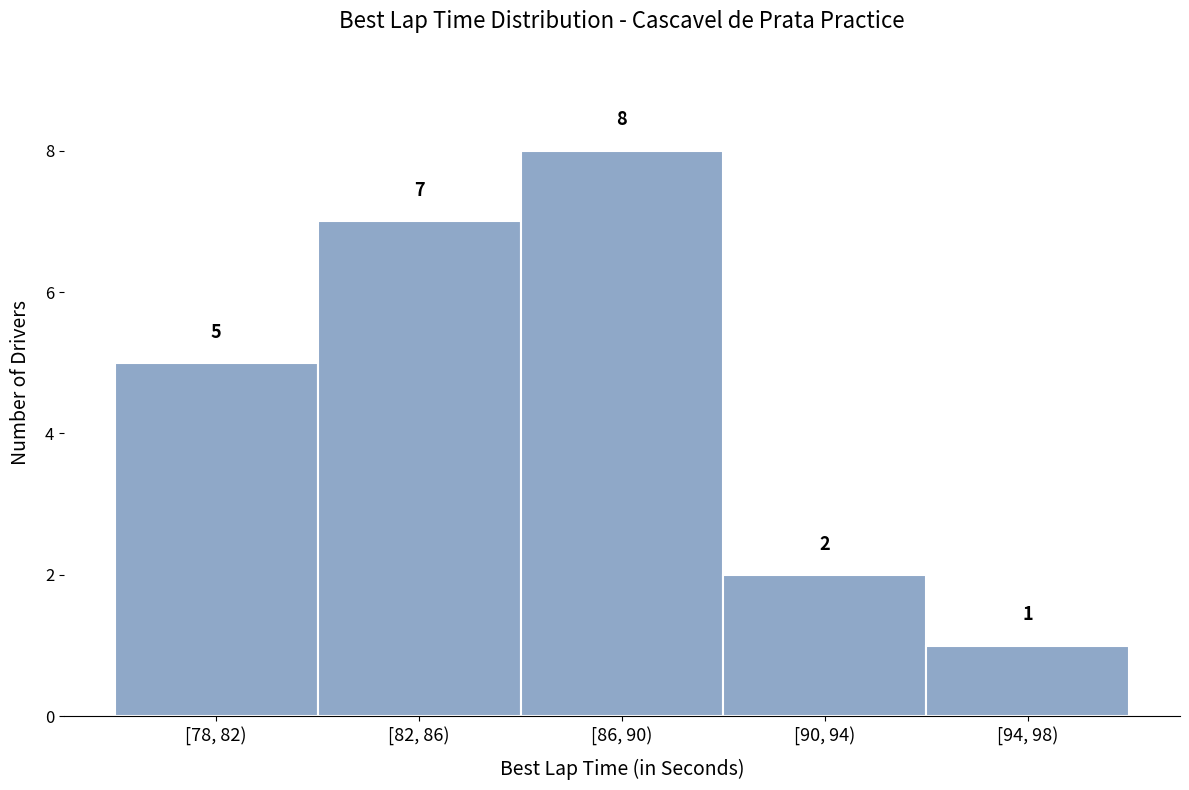

Reading left to right, transcribe all the data shown in this chart.

5	7	8	2	1